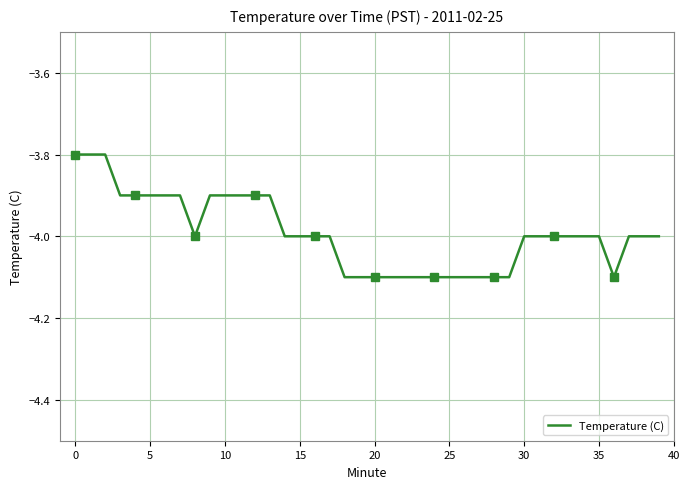

The value of Temperature (C) at 0 is -3.8. True or false?

True